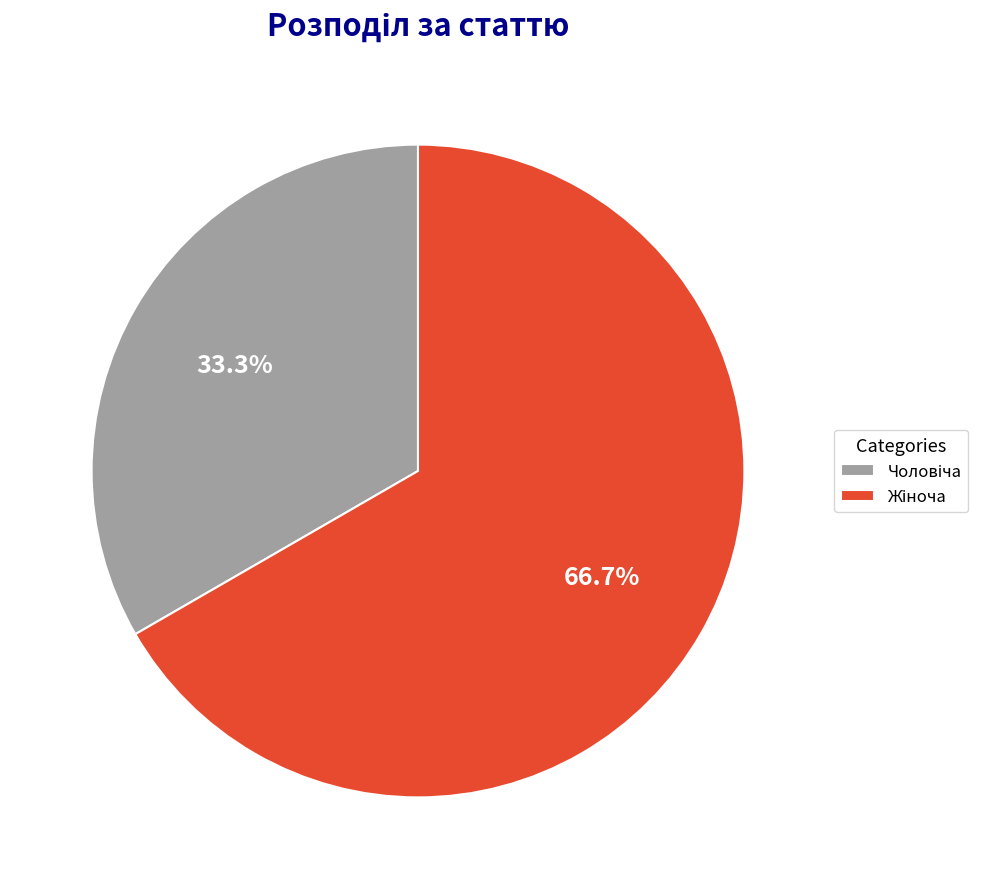

Does any single category account for the majority?

Yes